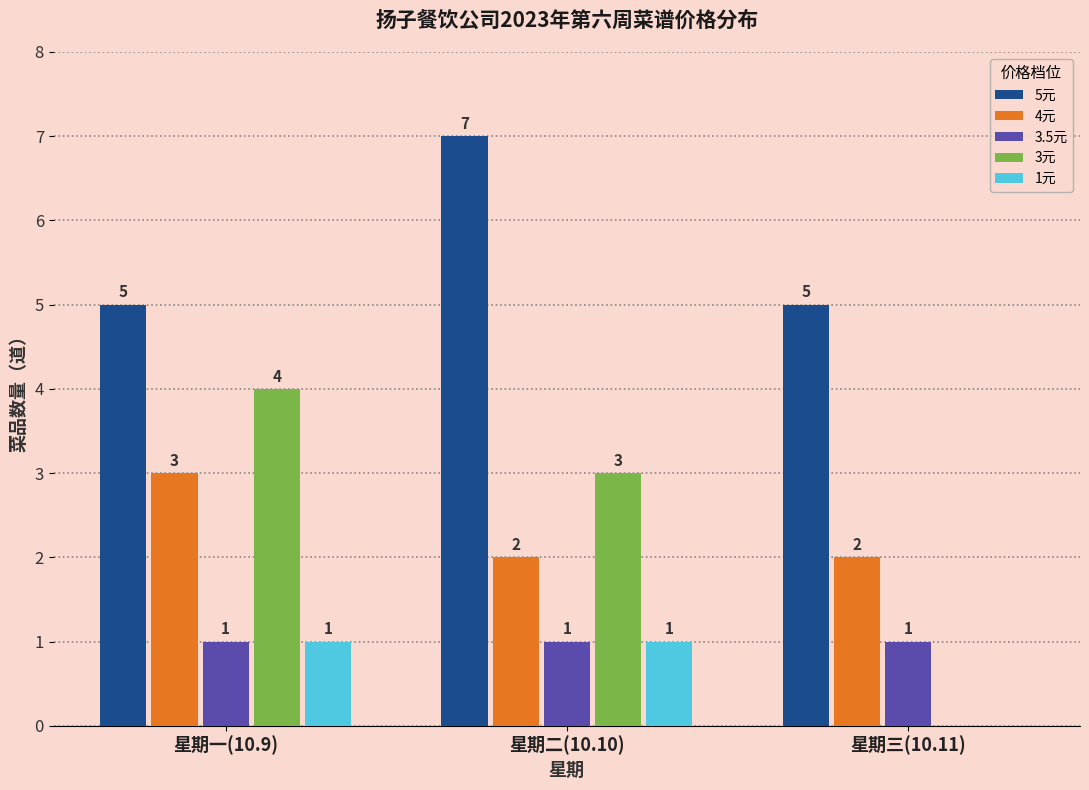

What is the greatest value displayed?

7